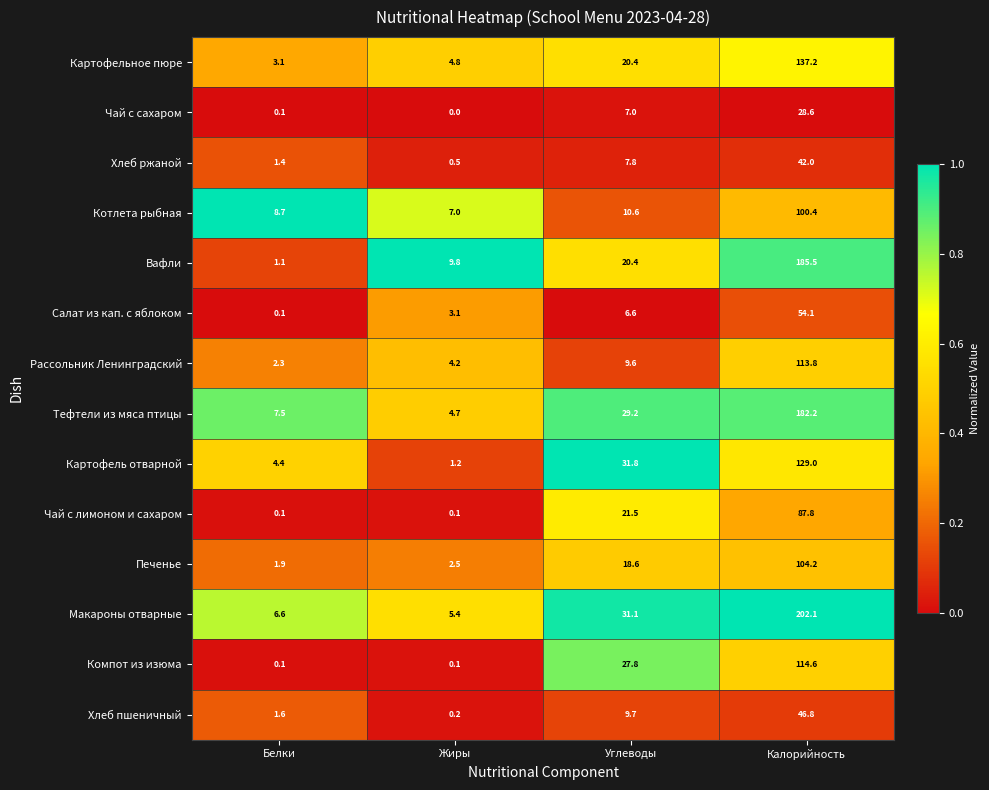

Which series has the largest range (max minus min)?

Макароны отварные